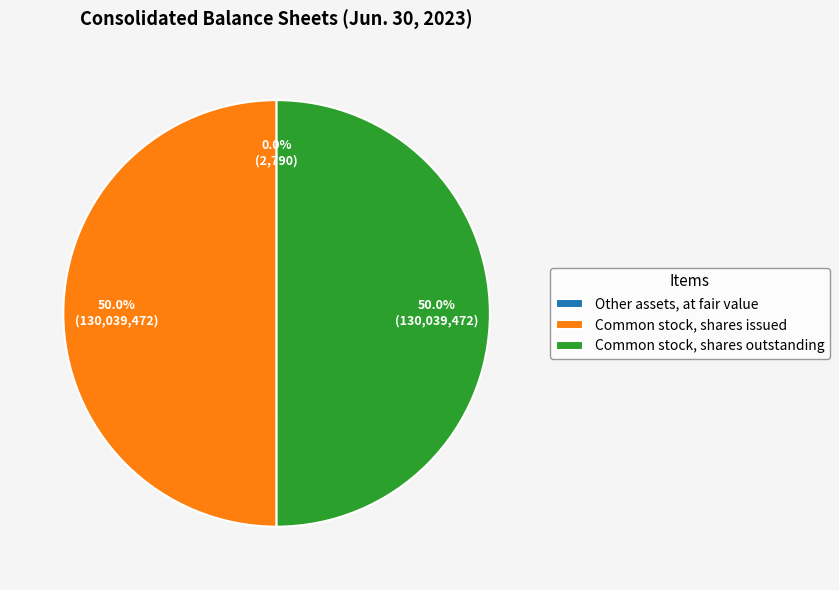

Do Common stock, shares outstanding and Common stock, shares issued together represent more than half of the pie?

Yes